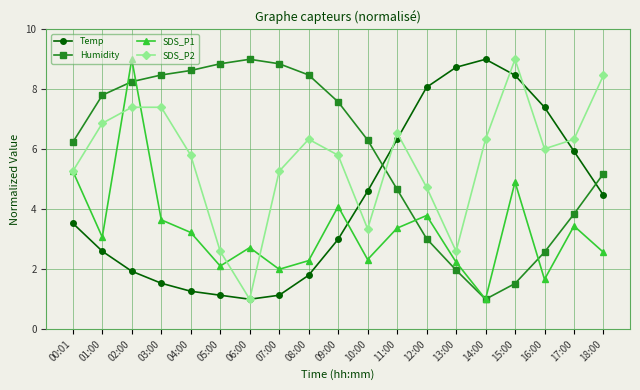

Is it true that Temp equals 1.0 at 06:00?

True